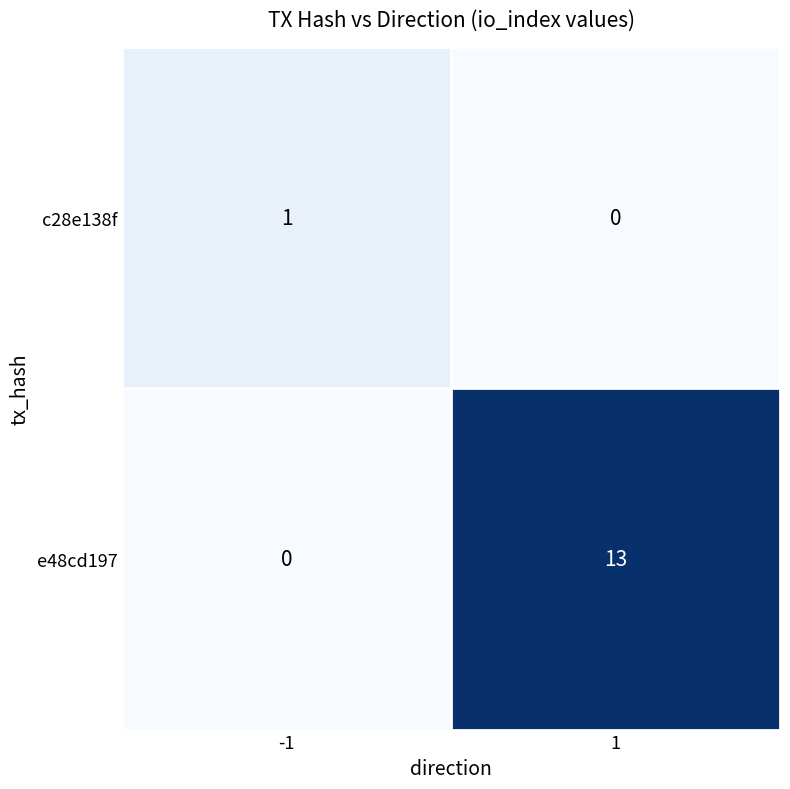

Which series changed the most between -1 and 1?

e48cd197